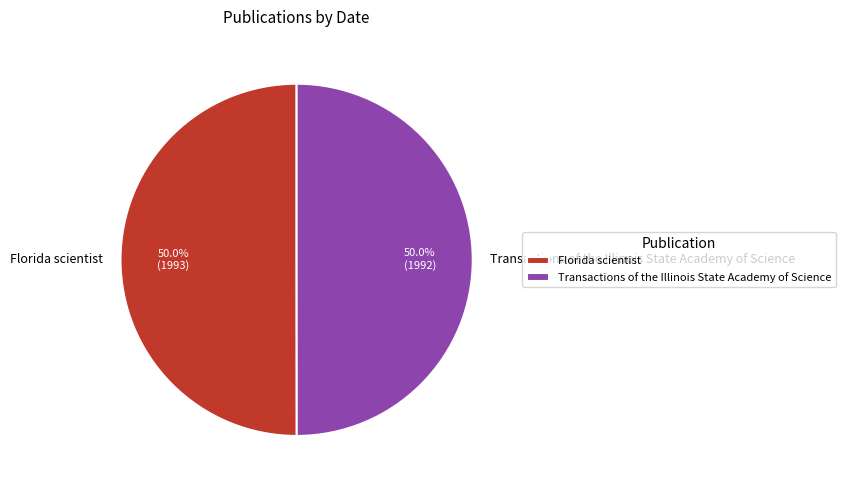

What percentage is NOT represented by Florida scientist?

50.0%